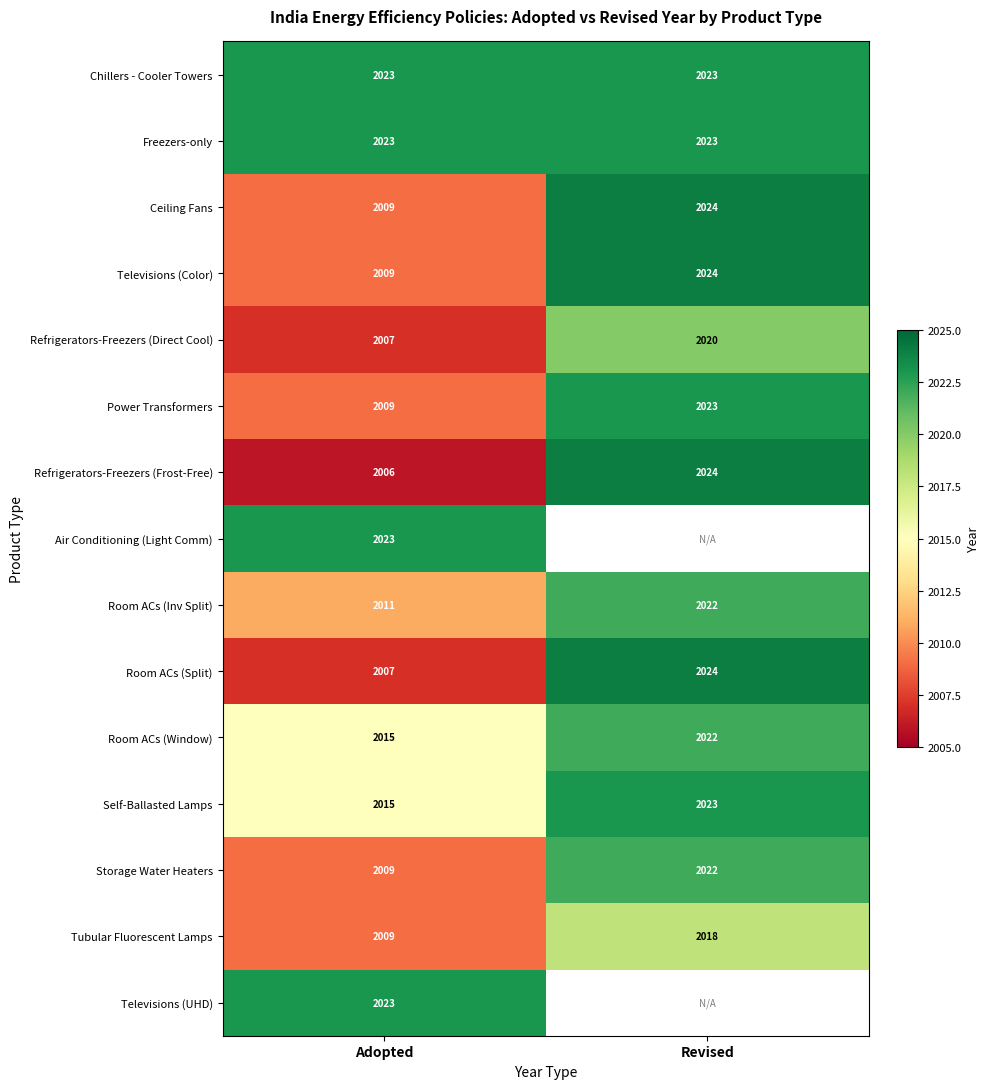

How many categories are shown in the chart?

2